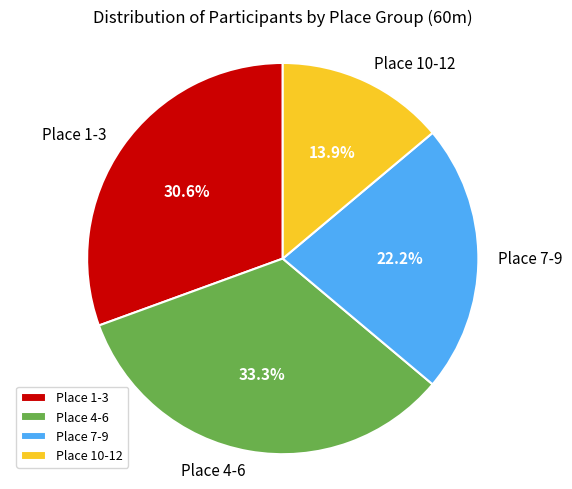

What percentage is the Place 1-3 slice, to the nearest percent?

31%